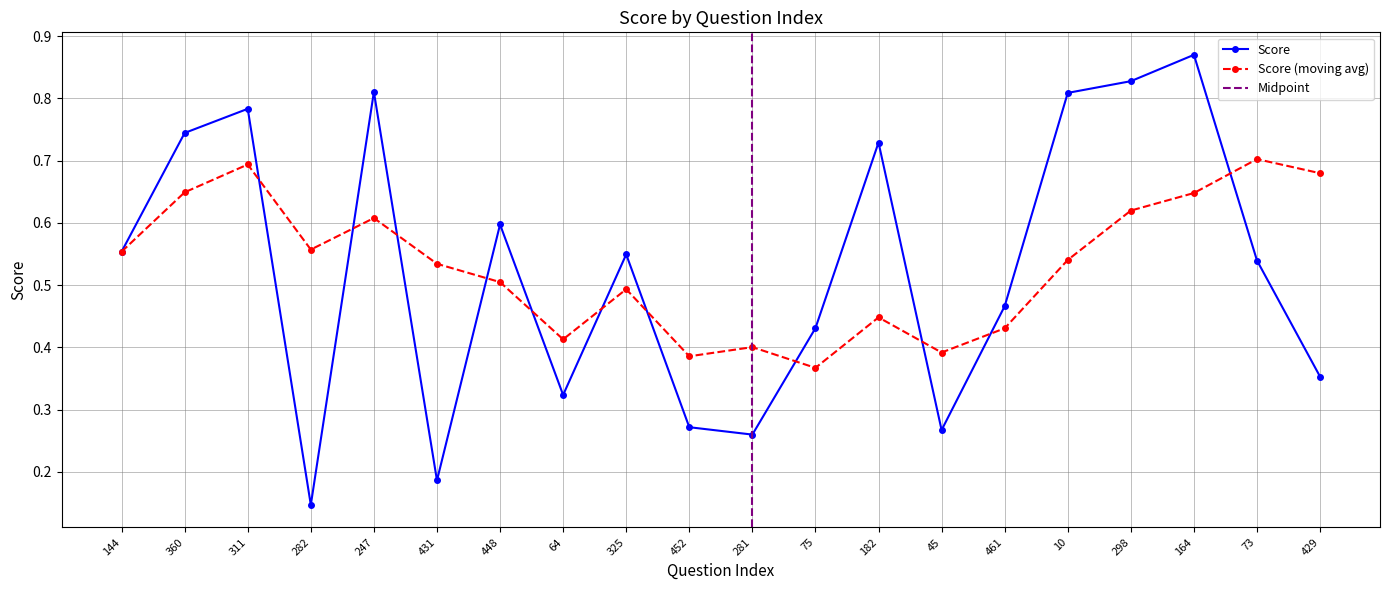

List the labels in order of value, largest first.

164, 298, 247, 10, 311, 360, 182, 448, 144, 325, 73, 461, 75, 429, 64, 452, 45, 281, 431, 282